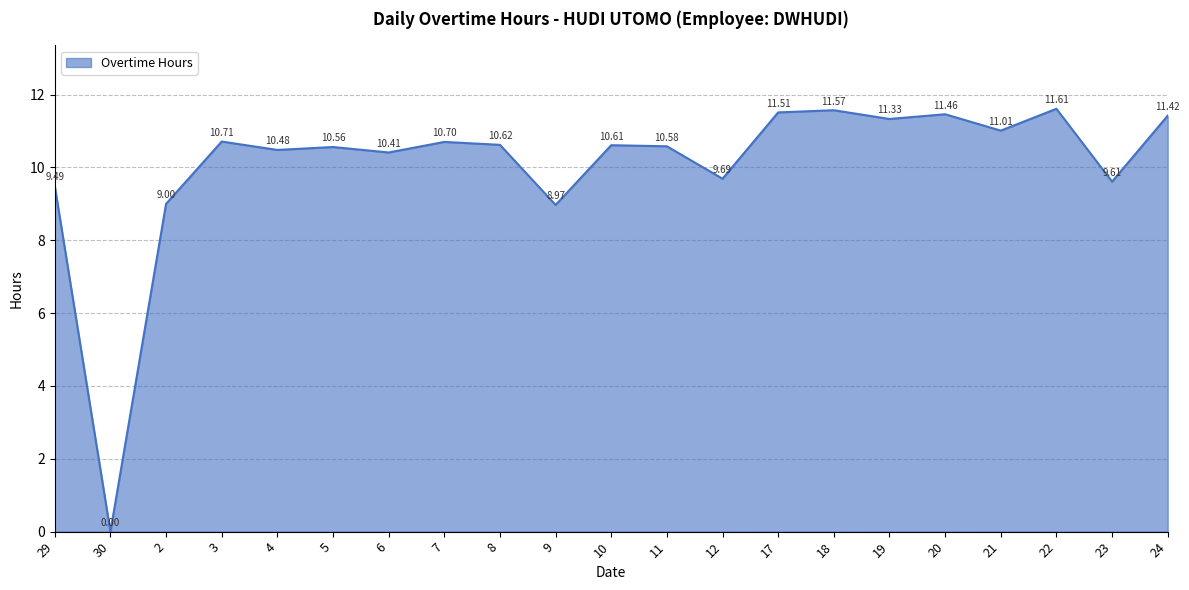

What is the difference between the values at 8 and 19?

0.7